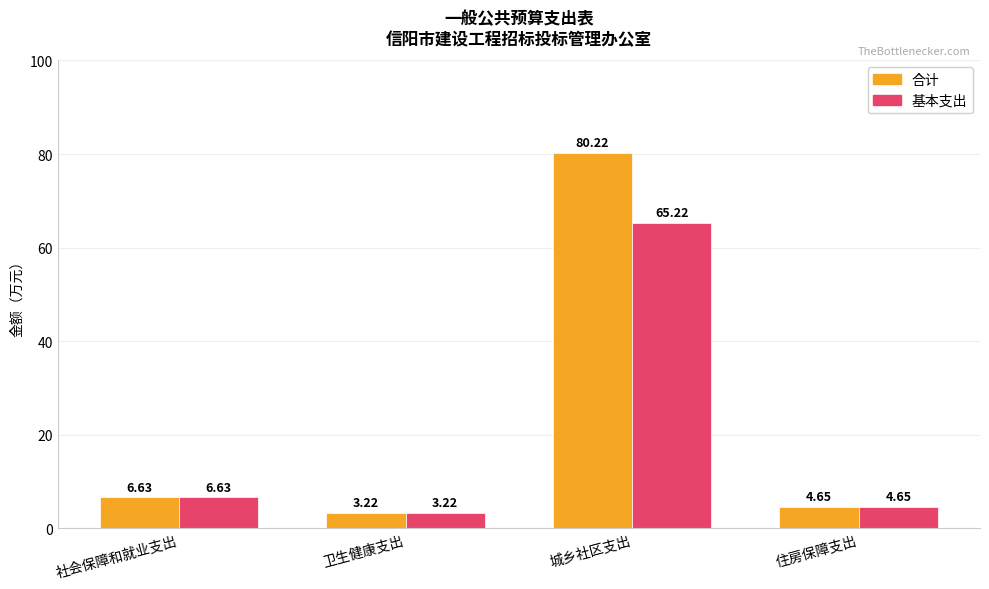

How many data points in 合计 are above 6?

2